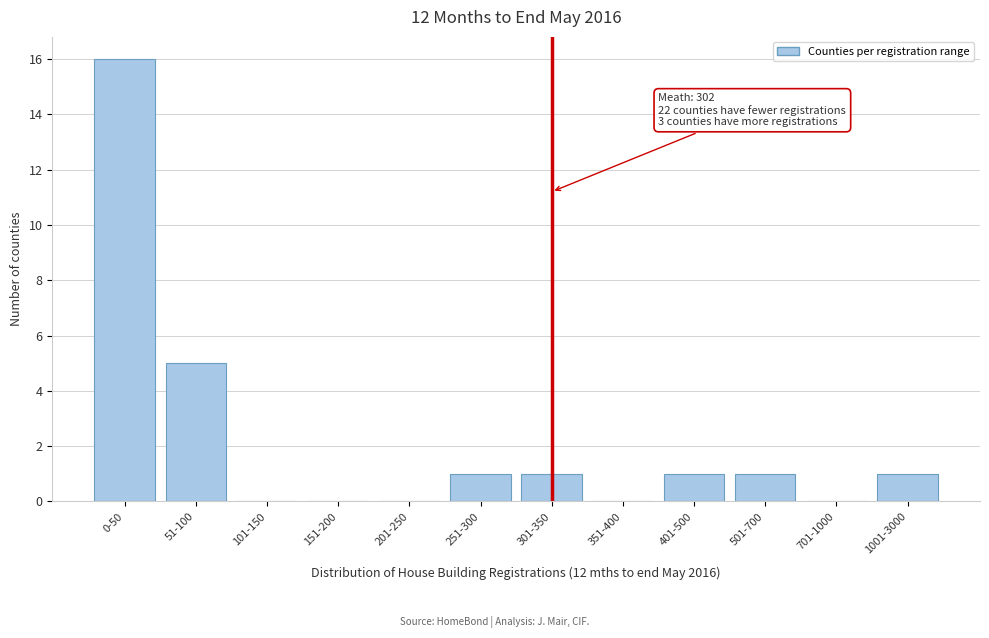

Reading left to right, transcribe all the data shown in this chart.

0-50=16	51-100=5	101-150=0	151-200=0	201-250=0	251-300=1	301-350=1	351-400=0	401-500=1	501-700=1	701-1000=0	1001-3000=1